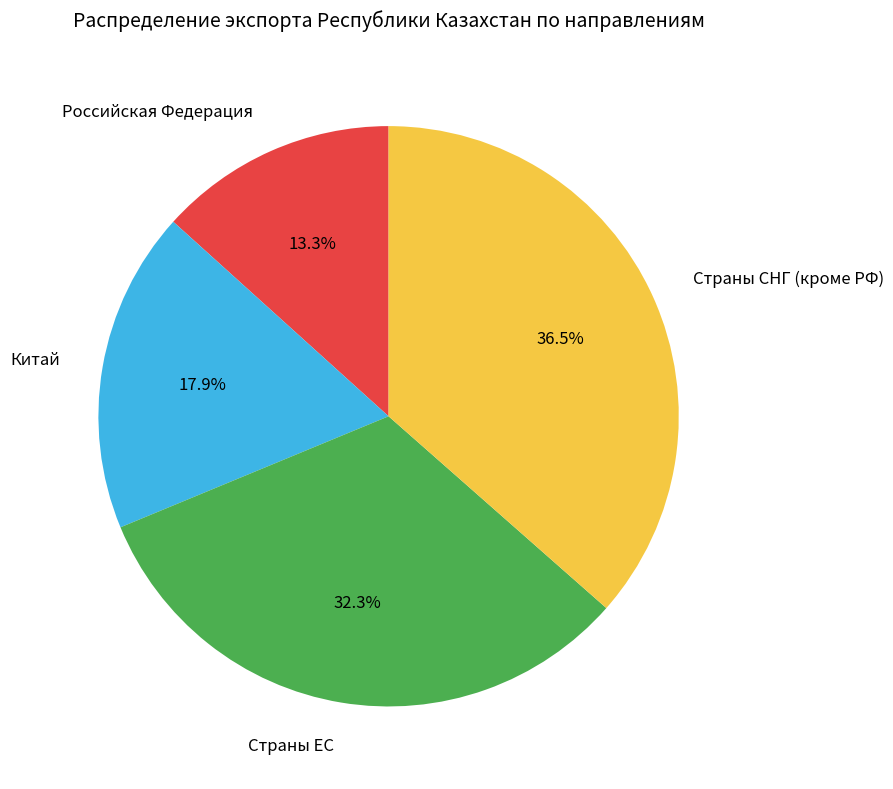

What is the largest slice in the pie chart?

Страны СНГ (кроме РФ)